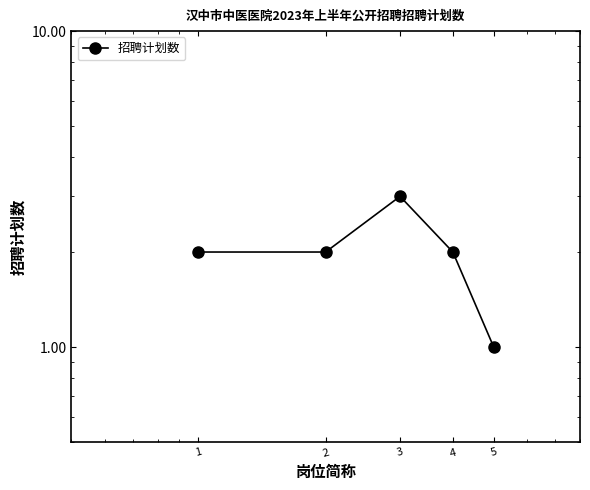

At which label does the data first exceed 2?

3